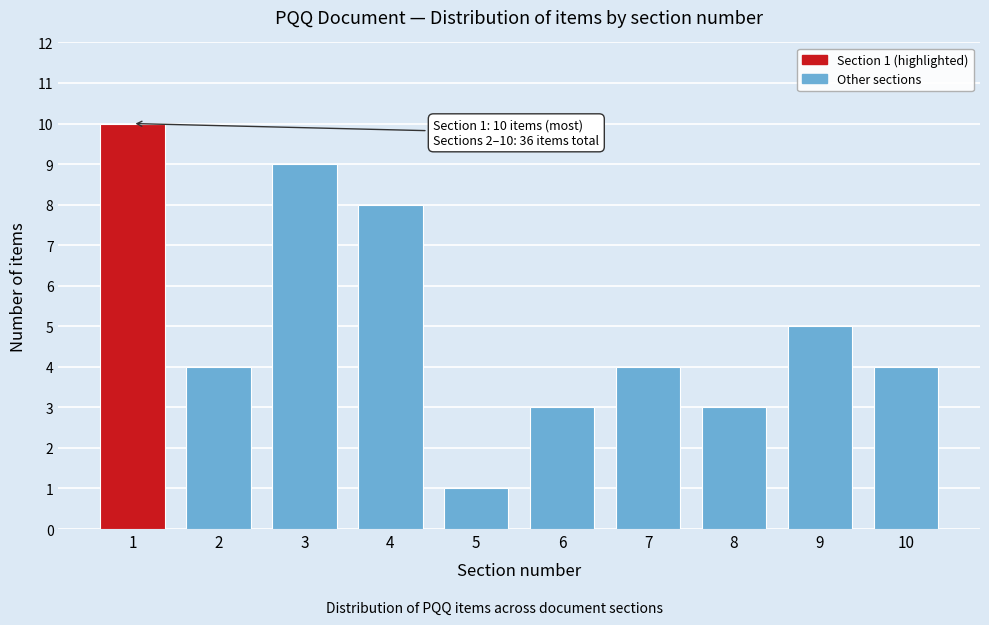

Reading left to right, list all the values displayed in this chart.

10	4	9	8	1	3	4	3	5	4